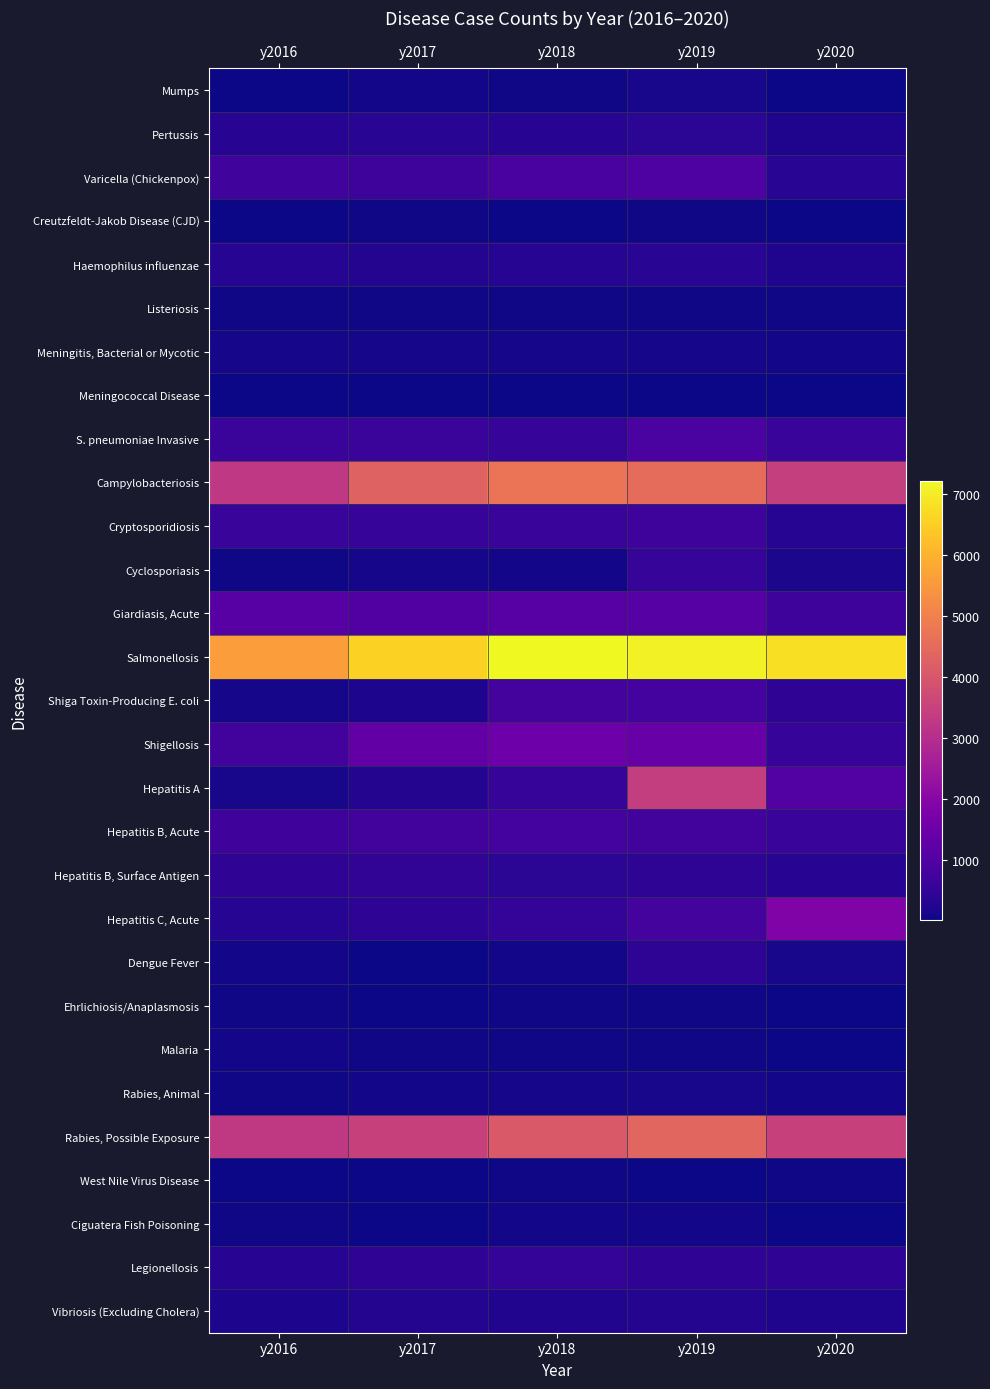

At which category is the sum across all series the highest?

y2019